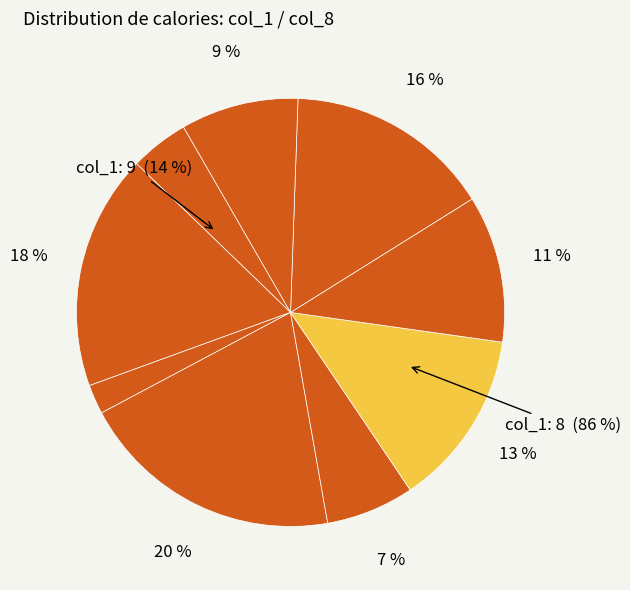

Approximately how many times larger is the value at 3 compared to 5?

0.6